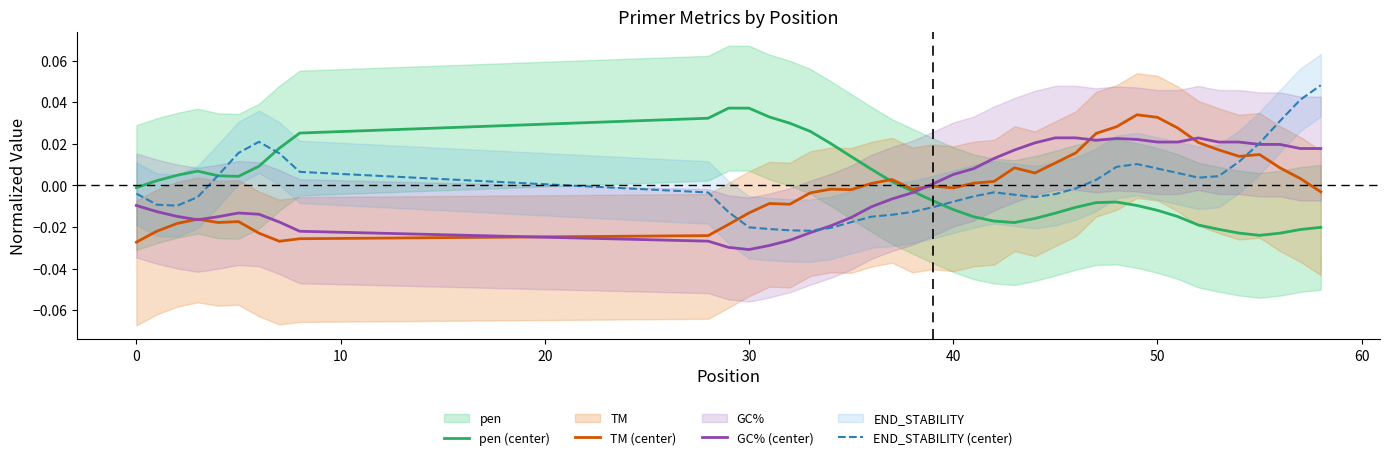

True or false: END_STABILITY (center) and TM (center) intersect in this chart.

True